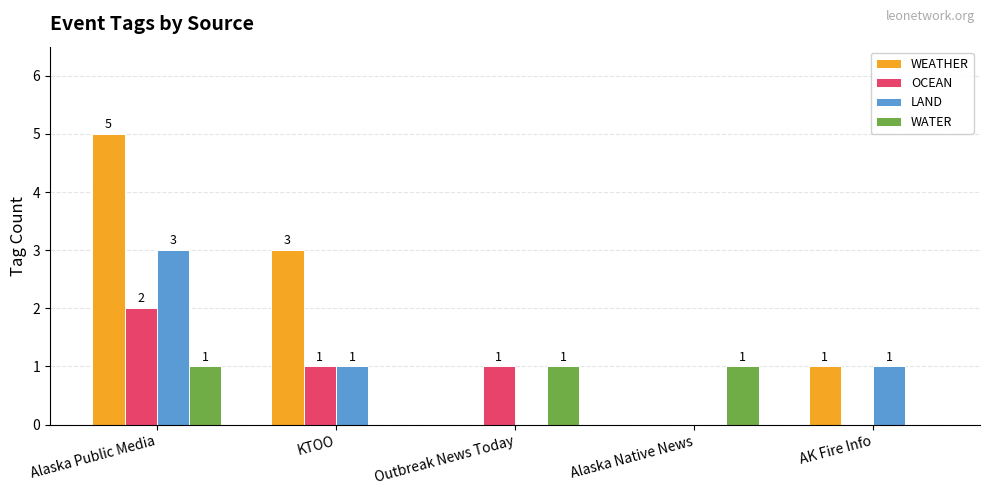

Reading right to left, list all the values displayed in this chart.

WEATHER: 1	0	0	3	5
OCEAN: 0	0	1	1	2
LAND: 1	0	0	1	3
WATER: 0	1	1	0	1